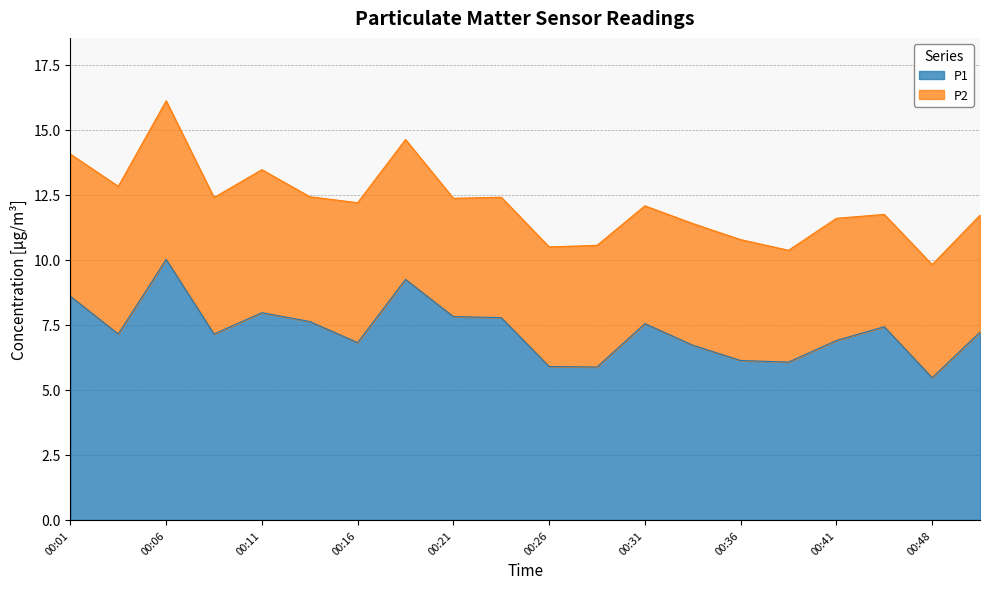

What is the average value?

7.3